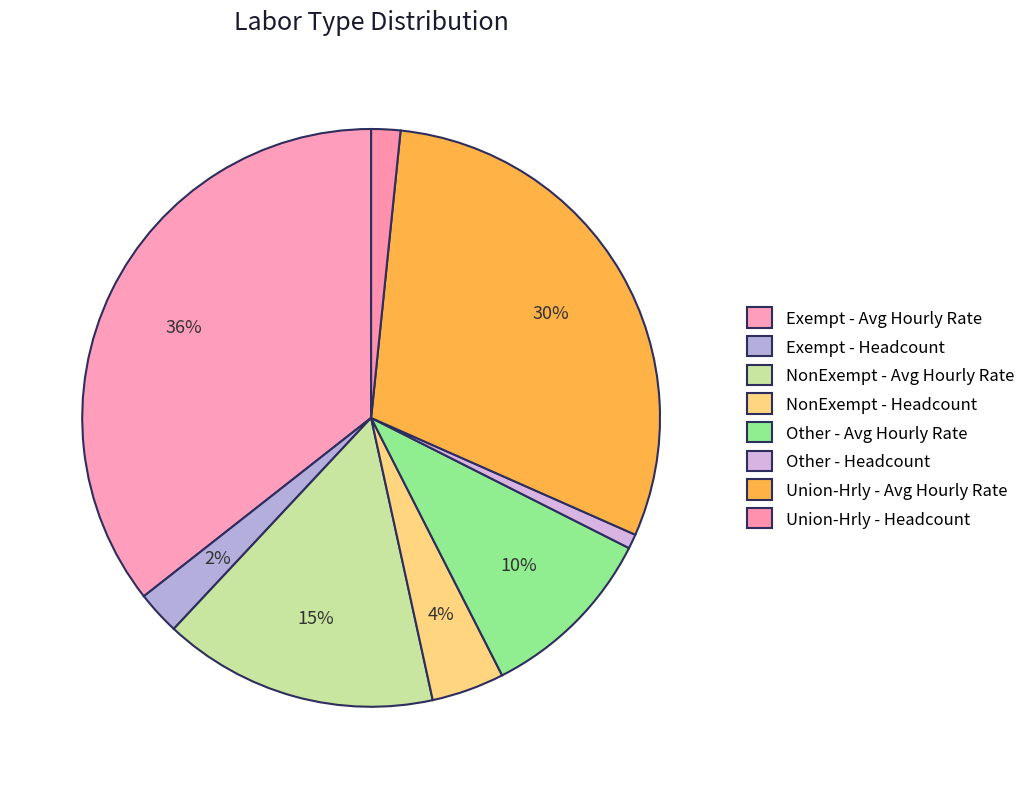

Count the number of slices in the pie.

8